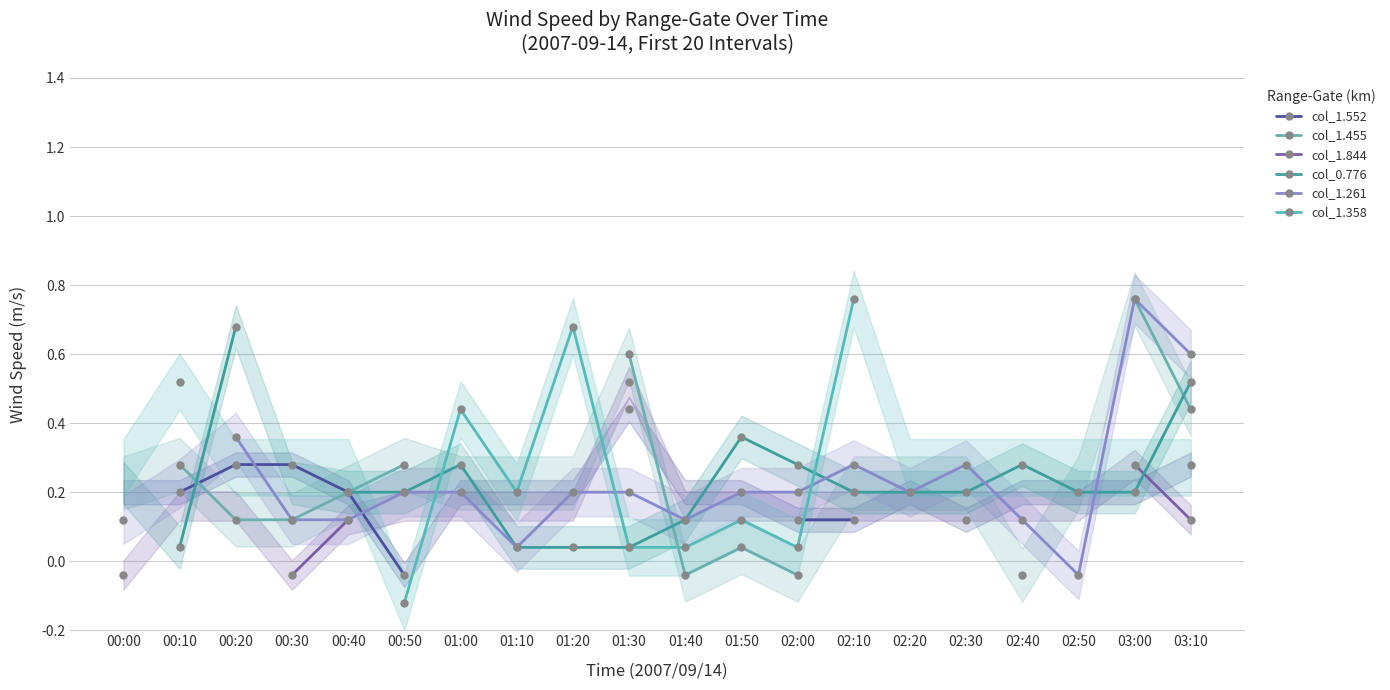

True or false: col_1.358 and col_1.455 intersect in this chart.

True